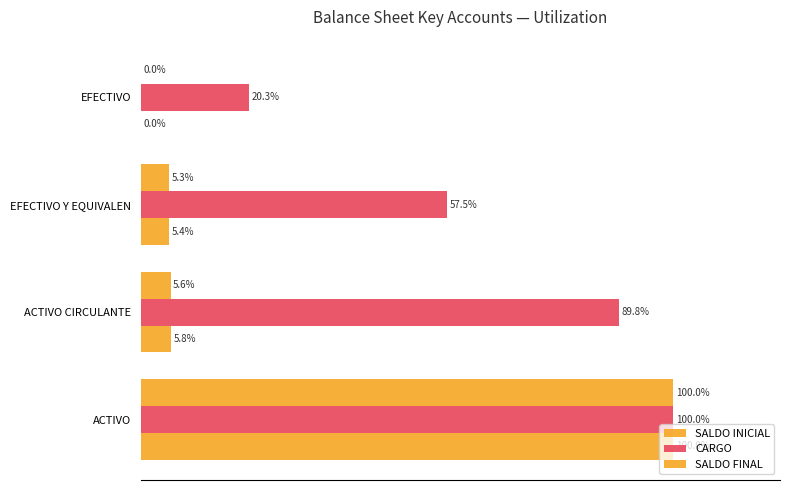

How many categories are shown in the chart?

4